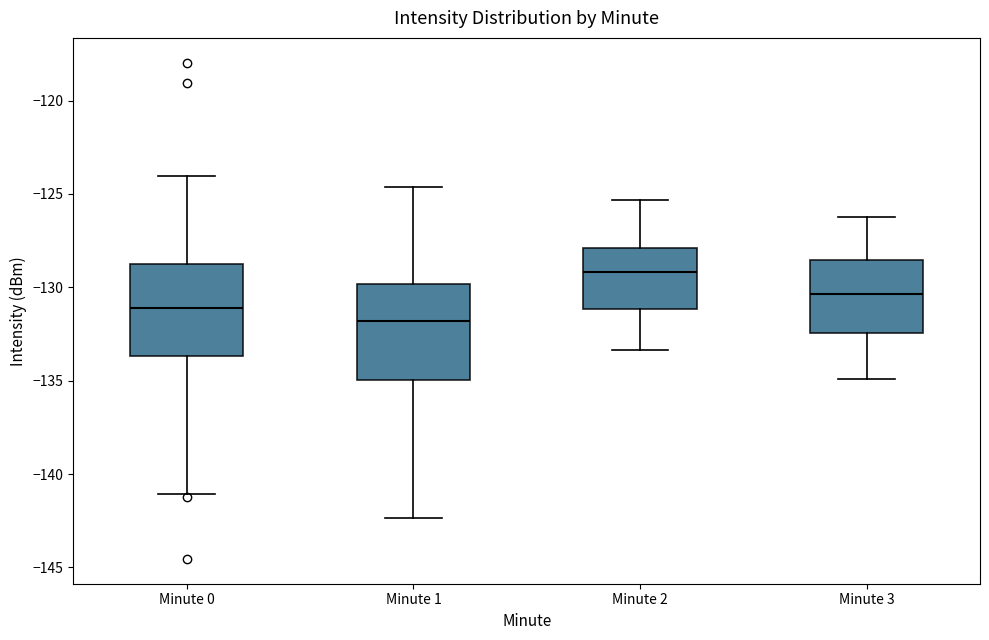

Reading left to right, transcribe this box plot: for each box, give where its median line is, the range the box spans, and where its two whiskers end, as read against the y-axis. The values are not printed on the chart, so give them approximately, as read against the axis.

Minute 0: median -131.0, box -133.5 to -129.0, whiskers -141.0 to -124.0
Minute 1: median -132.0, box -135.0 to -130.0, whiskers -142.5 to -124.5
Minute 2: median -129.0, box -131.0 to -128.0, whiskers -133.5 to -125.5
Minute 3: median -130.5, box -132.5 to -128.5, whiskers -135.0 to -126.0